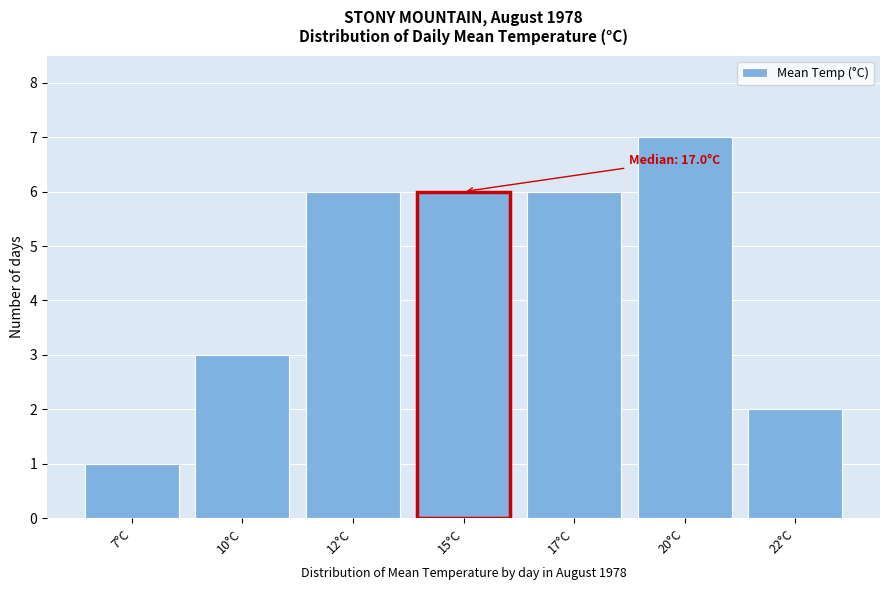

Reading left to right, transcribe all the data shown in this chart.

1	3	6	6	6	7	2